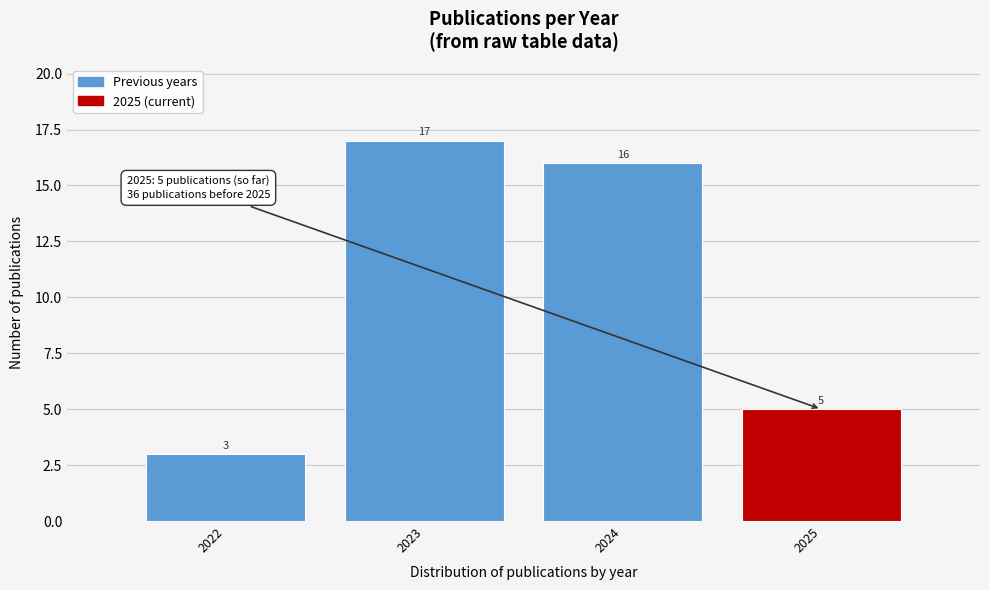

Reading left to right, list all the values displayed in this chart.

2022=3	2023=17	2024=16	2025=5